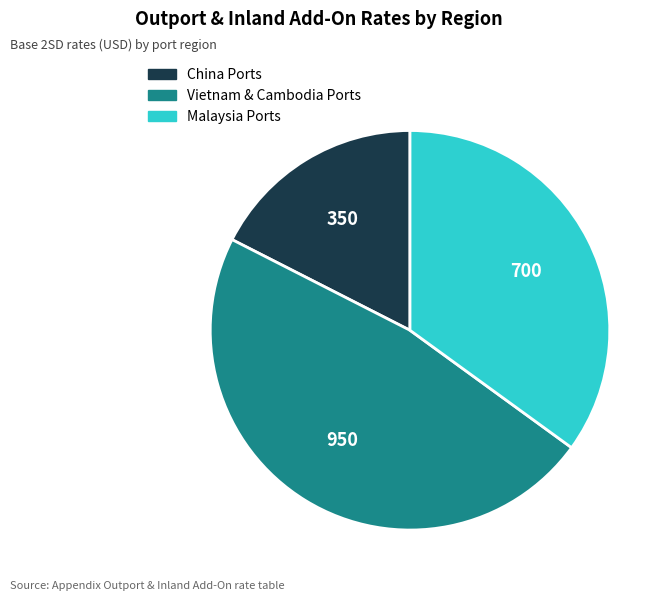

Does China Ports account for over 50% of the chart?

No